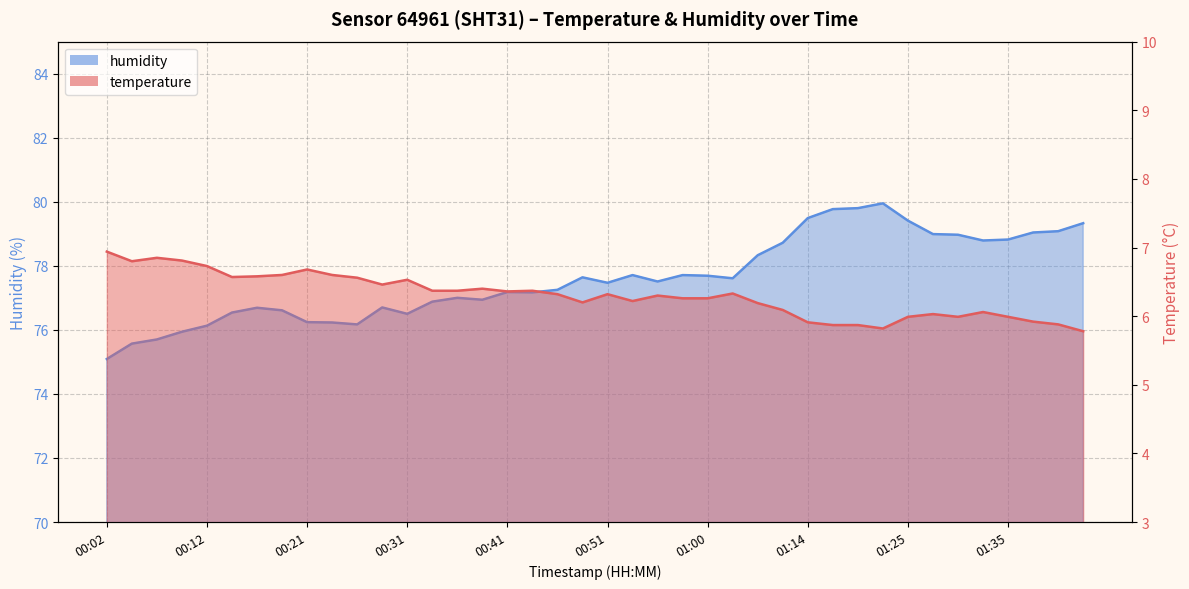

True or false: temperature and humidity intersect in this chart.

False